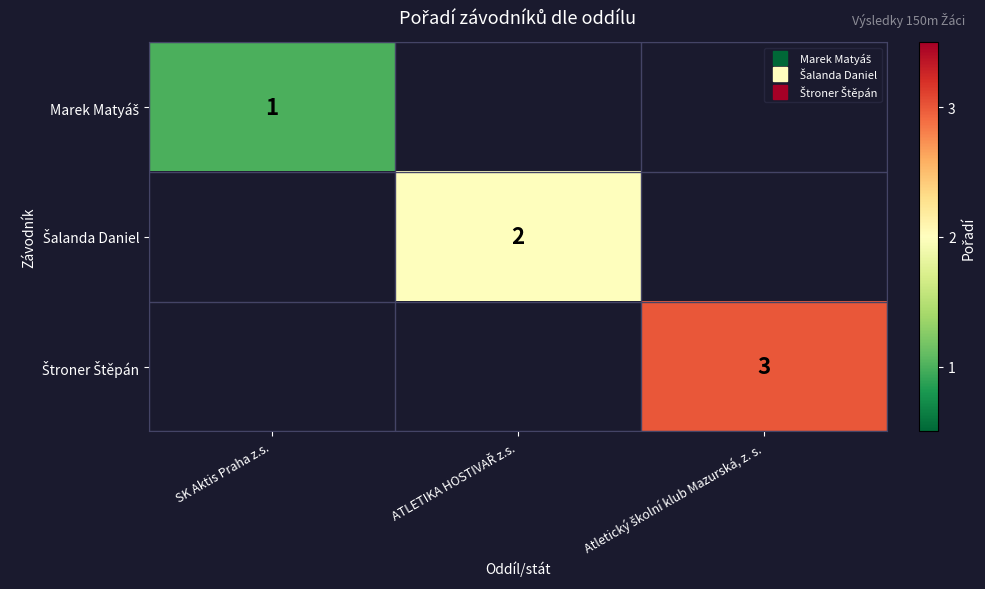

List the series in order of their peak value, lowest first.

Marek Matyáš, Šalanda Daniel, Štroner Štěpán